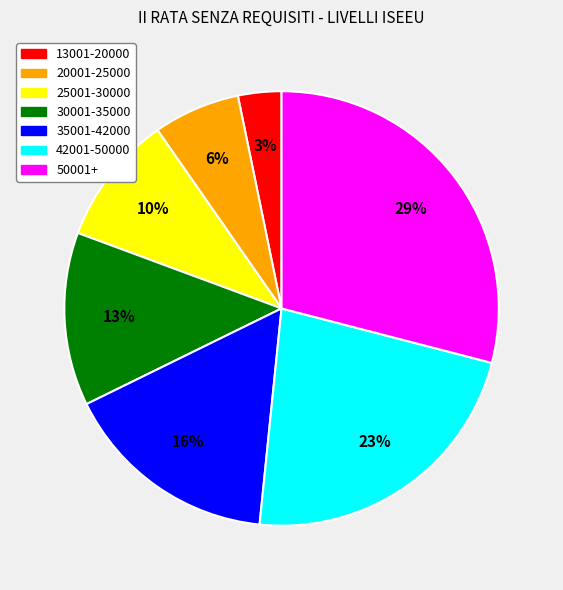

Rank the categories by value from lowest to highest.

13001-20000, 20001-25000, 25001-30000, 30001-35000, 35001-42000, 42001-50000, 50001+